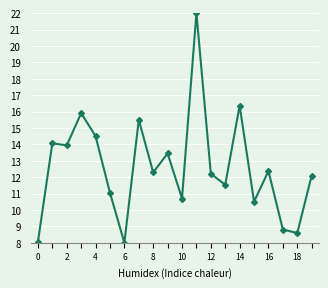

What is the average value?

12.6